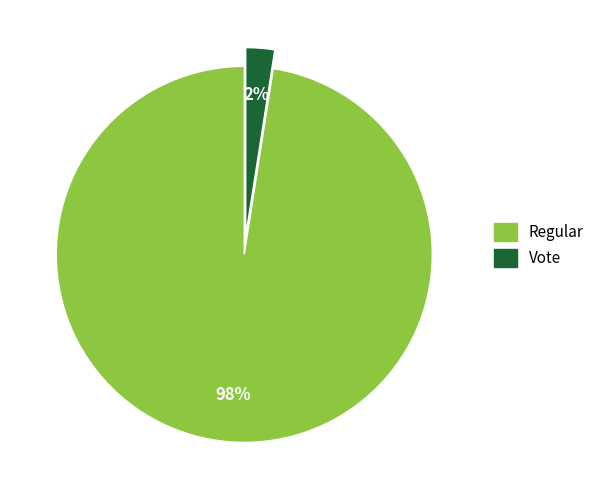

Which has a higher value, Regular or Vote?

Regular